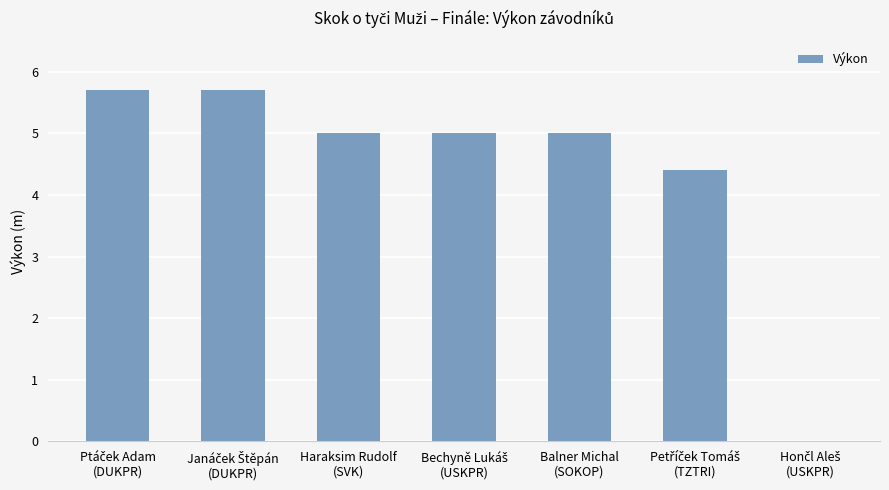

What is the sum of all values?

30.8